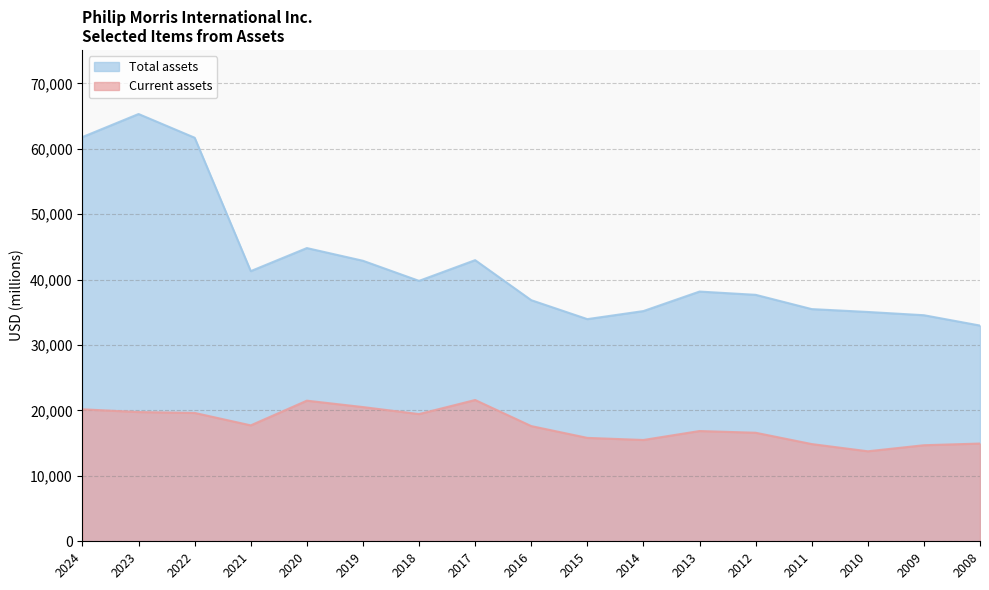

List the series in order of their overall mean, highest first.

Total assets, Current assets